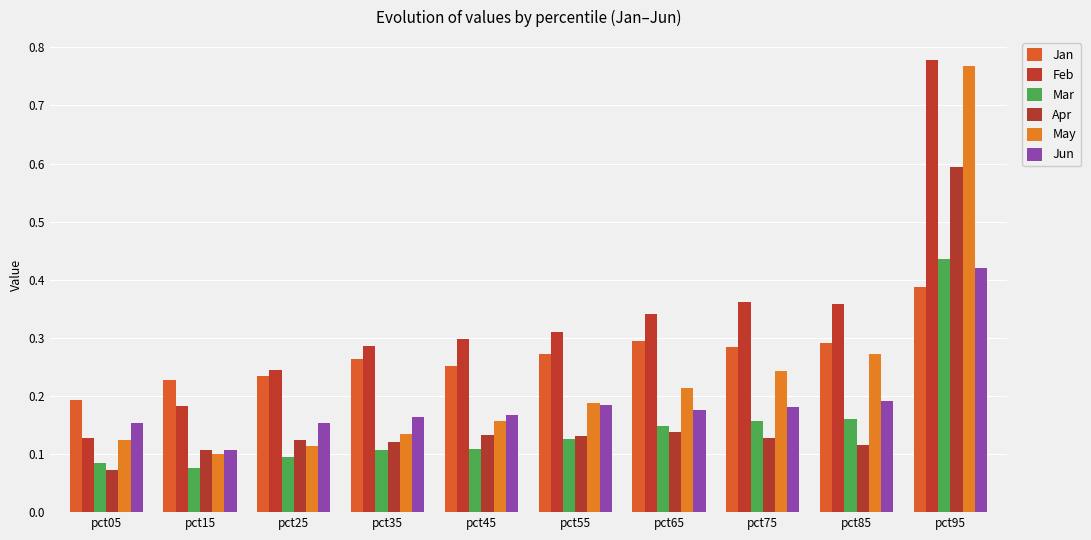

How many bars are there in each group?

6